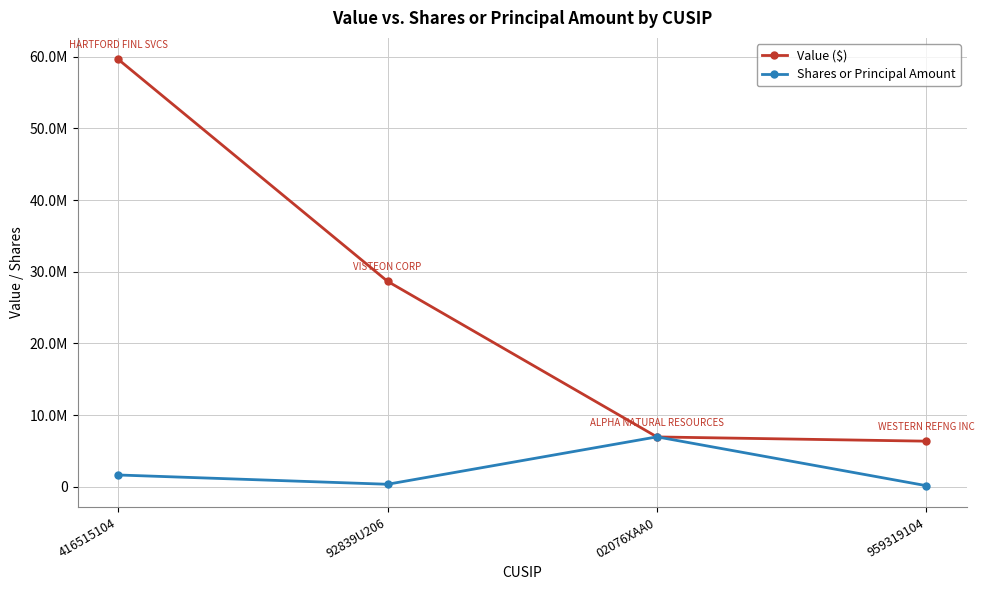

Is the value of Value ($) at 416515104 greater than the value of Shares or Principal Amount at 416515104?

Yes